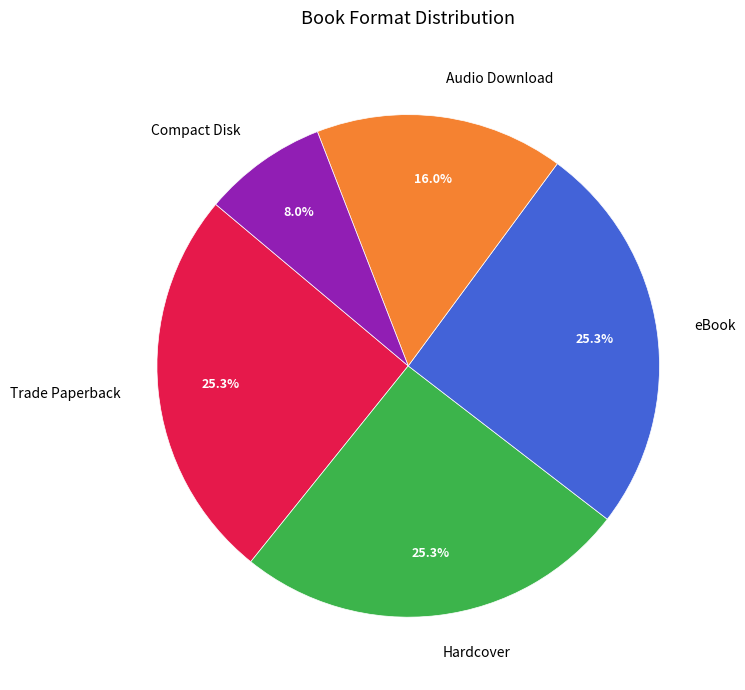

Approximately how many times larger is the value at Audio Download compared to Hardcover?

0.6